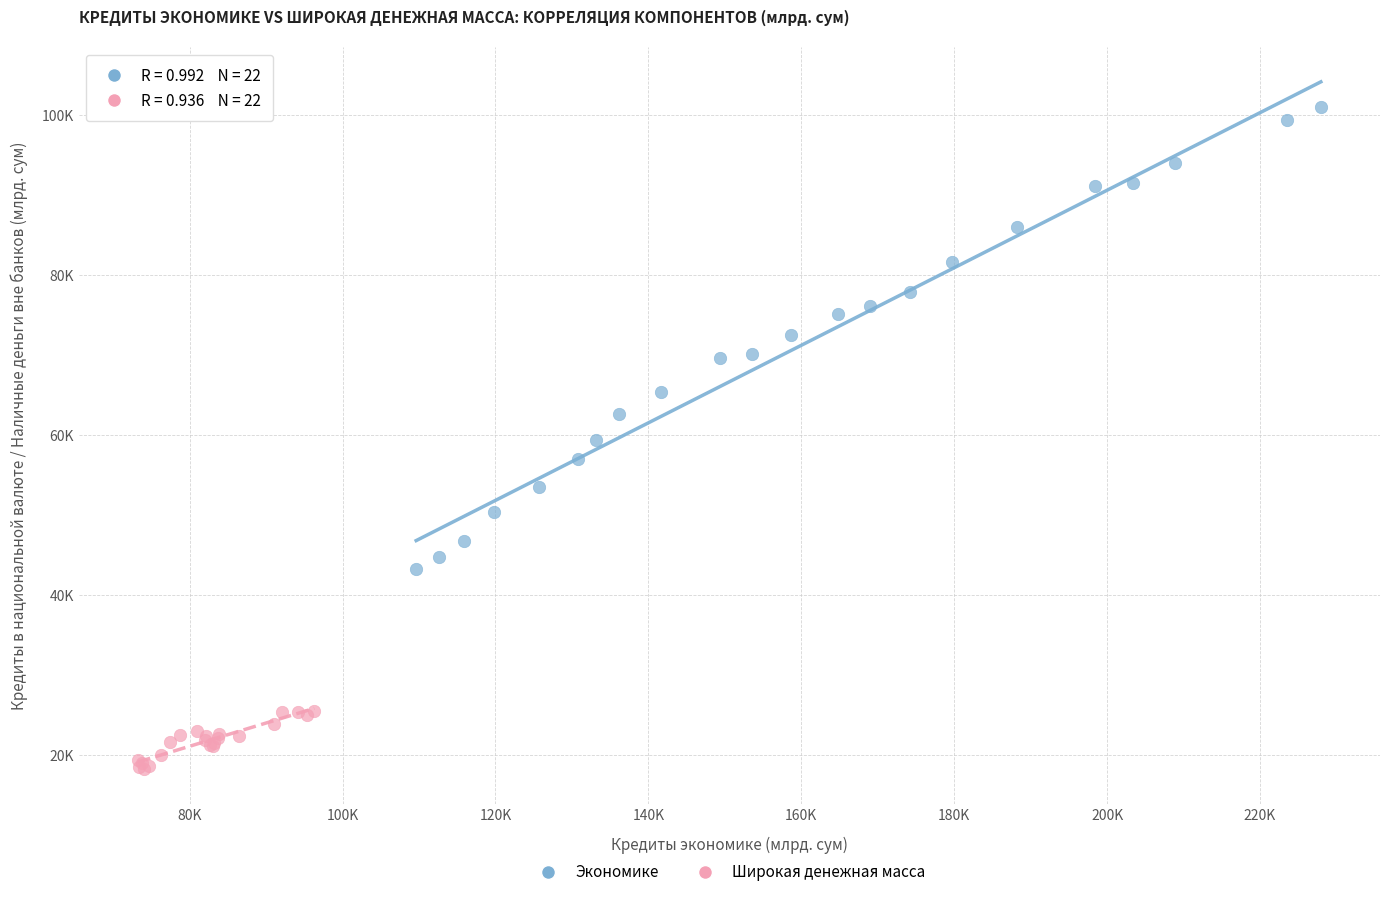

Which series reaches the maximum Y coordinate?

Экономике